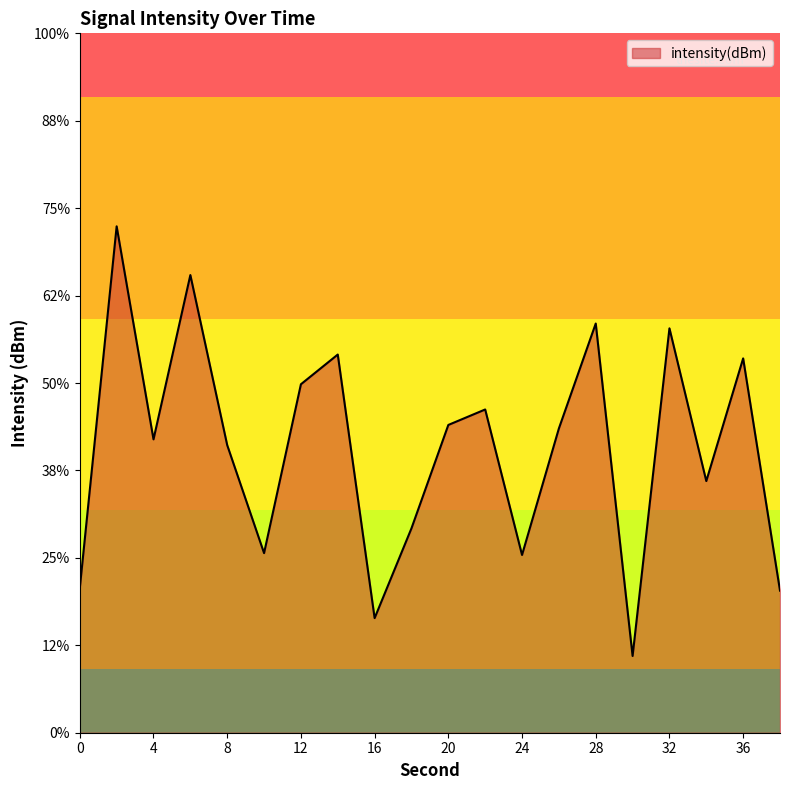

Which label corresponds to the largest value in the chart?

2